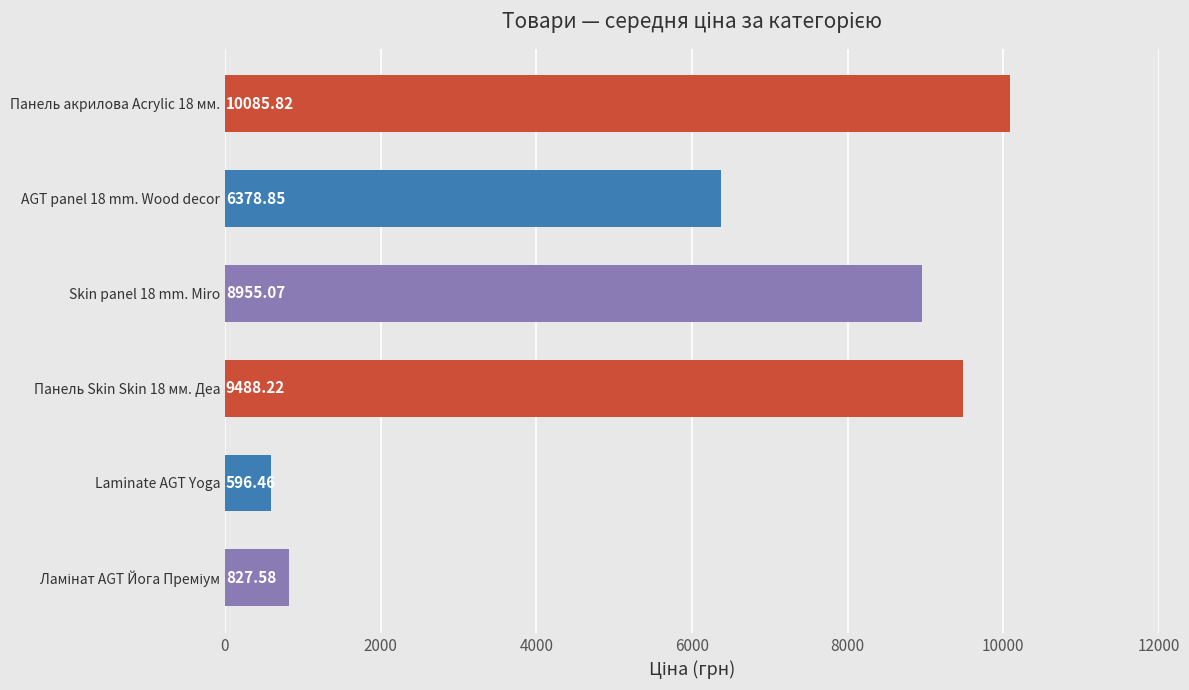

What is the difference between the maximum and minimum values?

9489.4